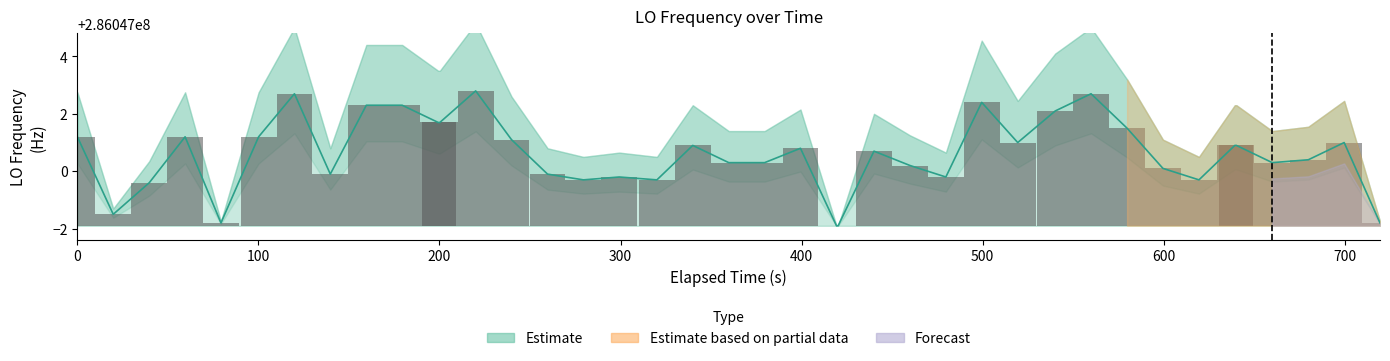

The value at 14 is 2.6. True or false?

False